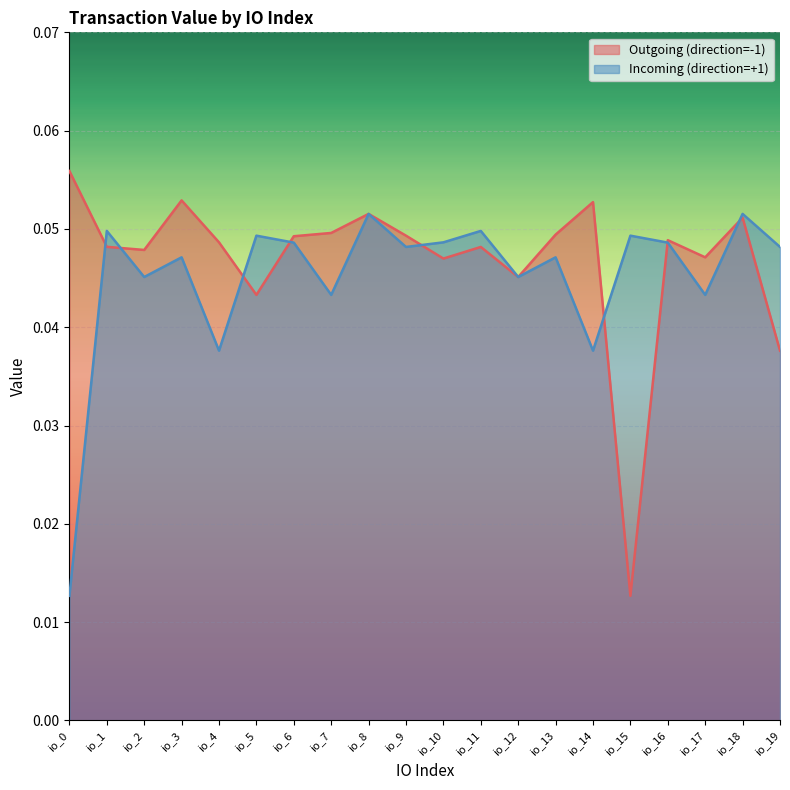

At which category does Outgoing (direction=-1) reach its first local peak?

io_3